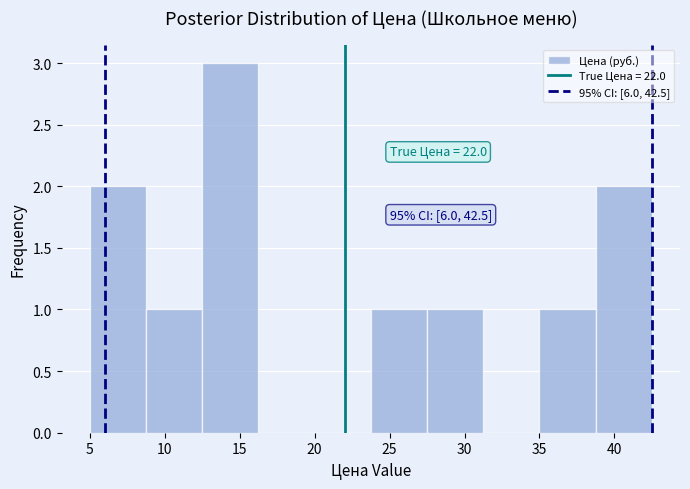

Which range on the x-axis has the tallest bar?

12.50 to 16.25